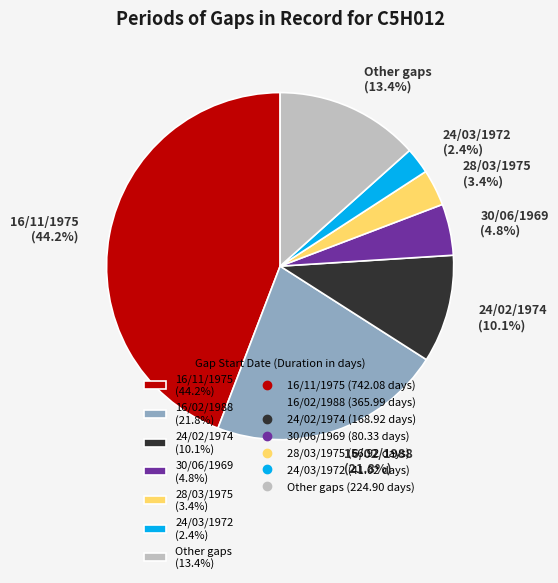

Count the number of slices in the pie.

7